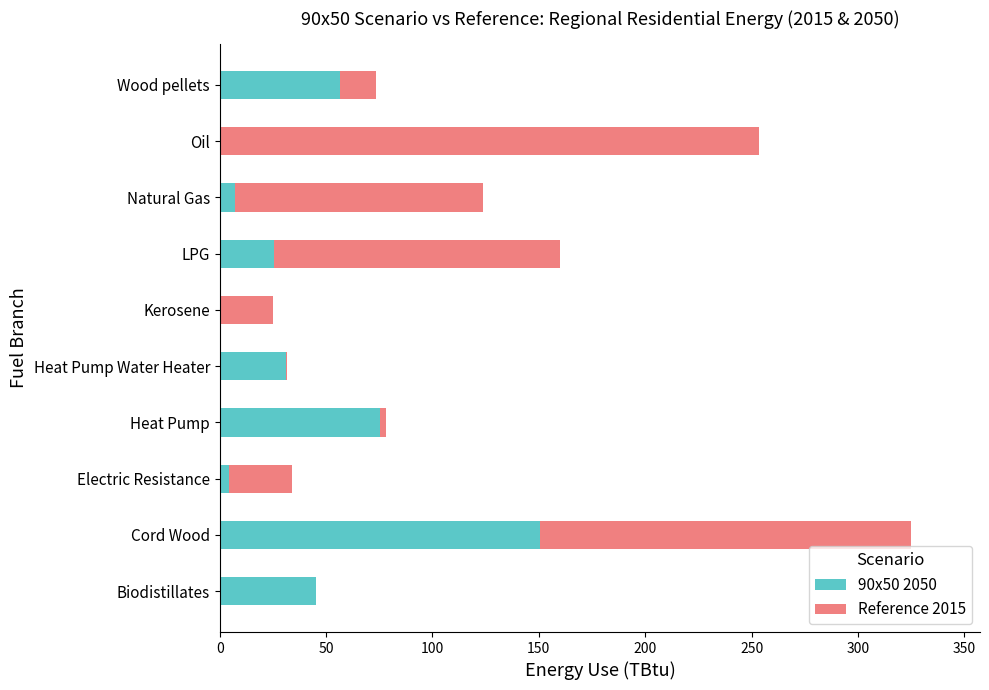

What is the total value across all series at LPG?

159.8